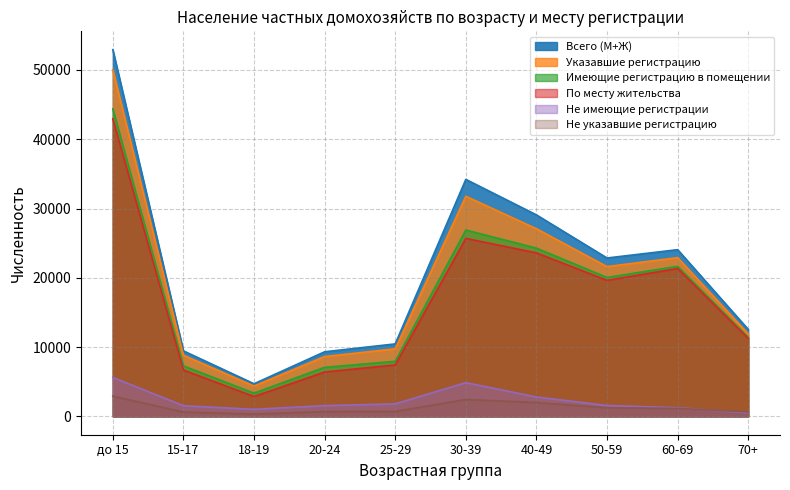

What is the sum of the Не имеющие регистрации values at 50-59 and 40-49?

4370